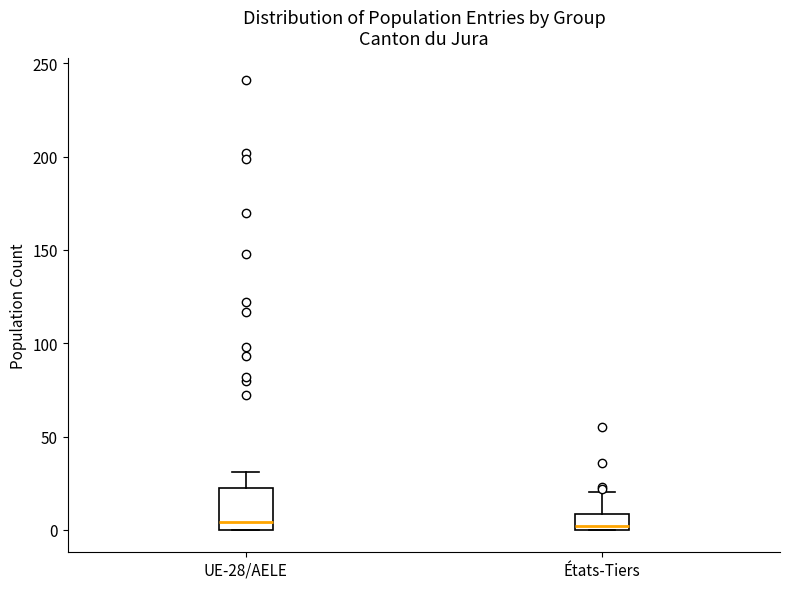

Where does the upper whisker of the box for UE-28/AELE end on the y-axis? The values are not printed on the chart, so give them approximately, as read against the axis.

30